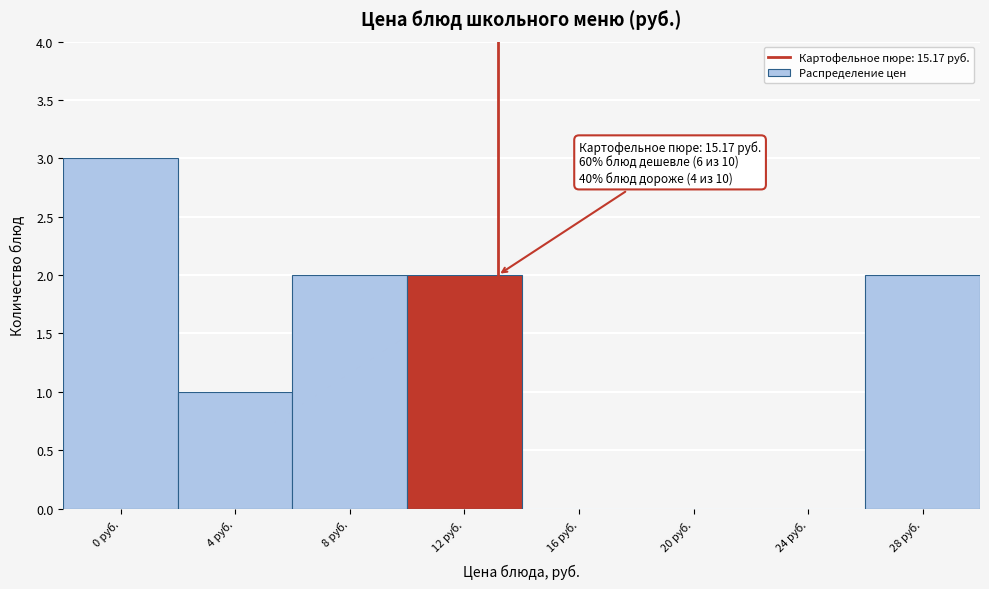

Reading left to right, transcribe all the data shown in this chart.

0 руб.=3	4 руб.=1	8 руб.=2	12 руб.=2	16 руб.=0	20 руб.=0	24 руб.=0	28 руб.=2